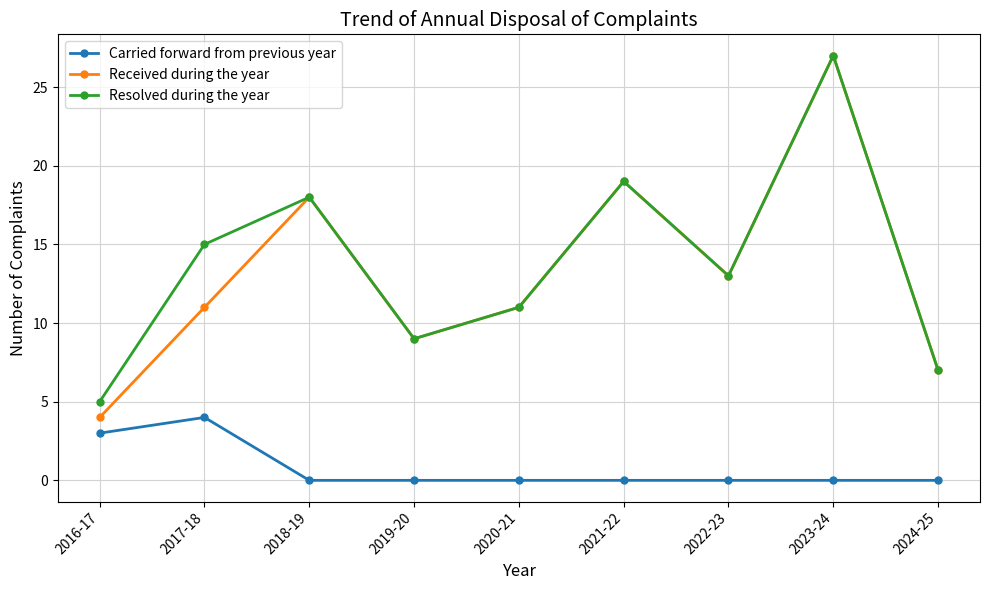

The value of Resolved during the year at 2020-21 is 5. True or false?

False